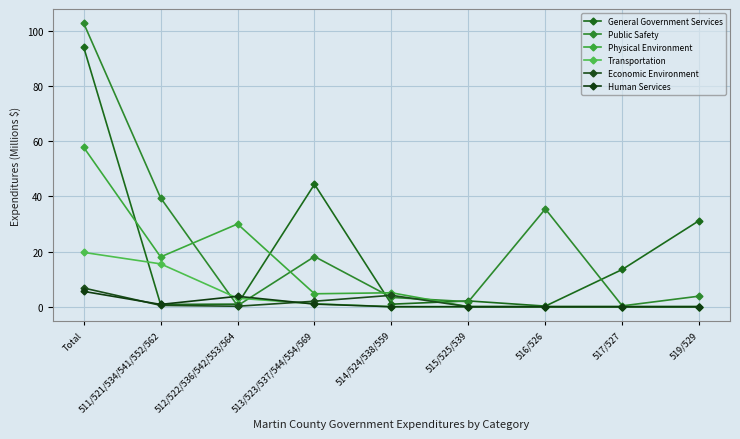

The Economic Environment series shows -2.7 at 515/525/539. True or false?

False